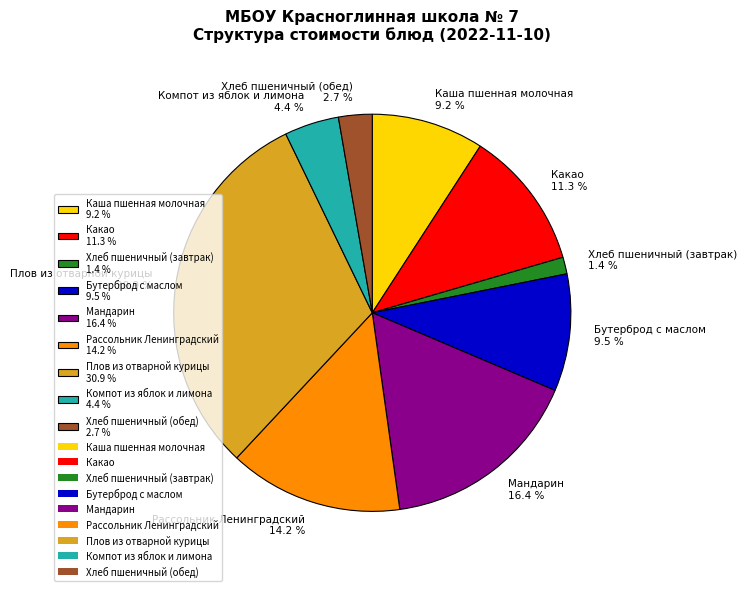

Does Рассольник Ленинградский represent more than half of the total?

No